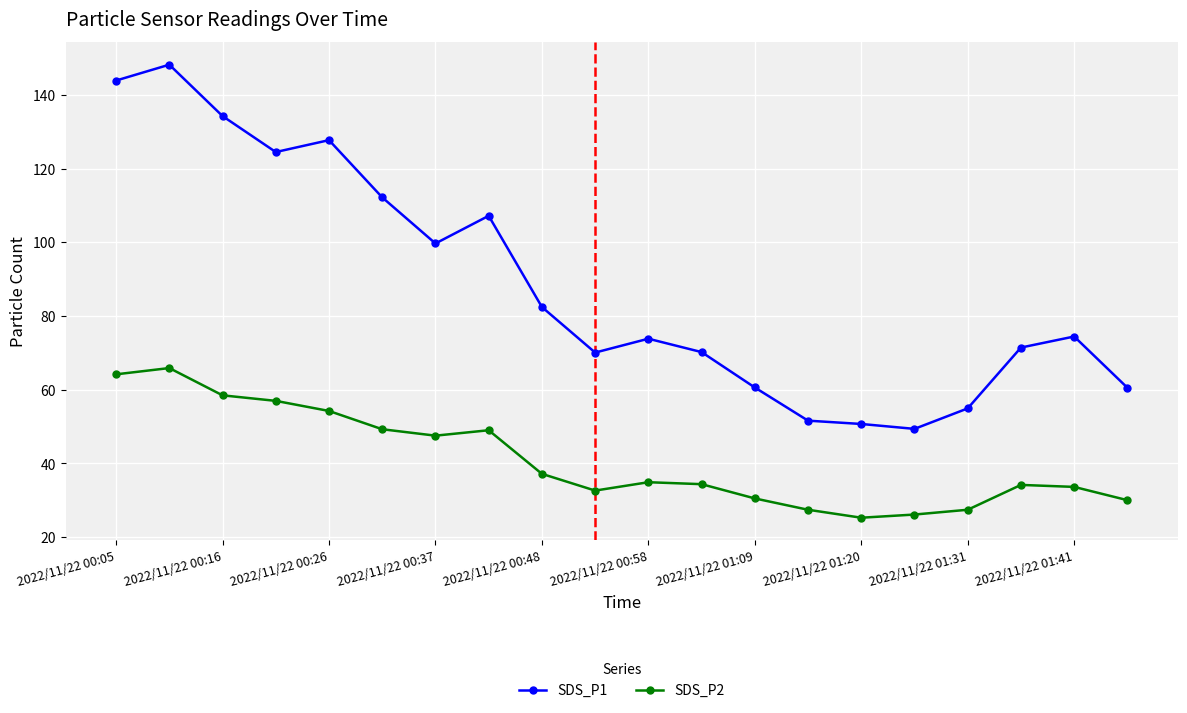

Does the chart display data point markers on the line(s)?

Yes